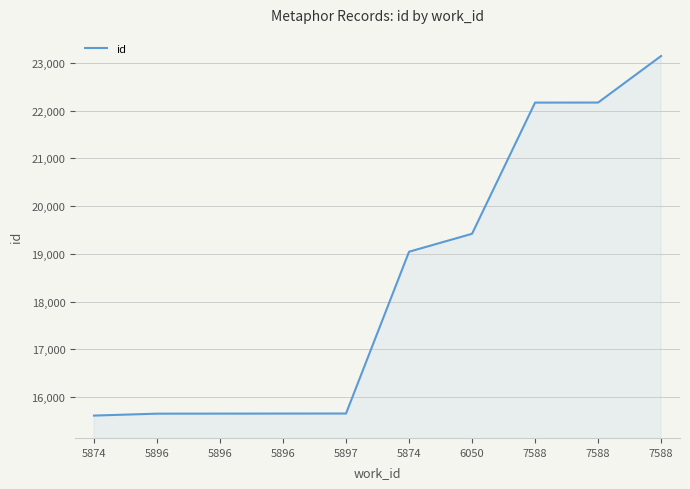

How many categories are shown in the chart?

10